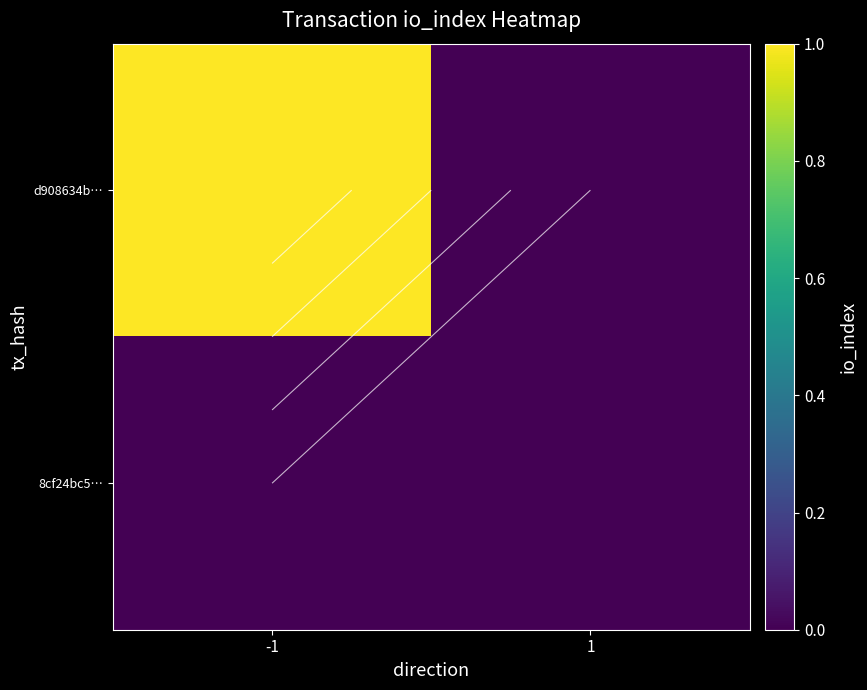

How many distinct data groups are displayed?

2